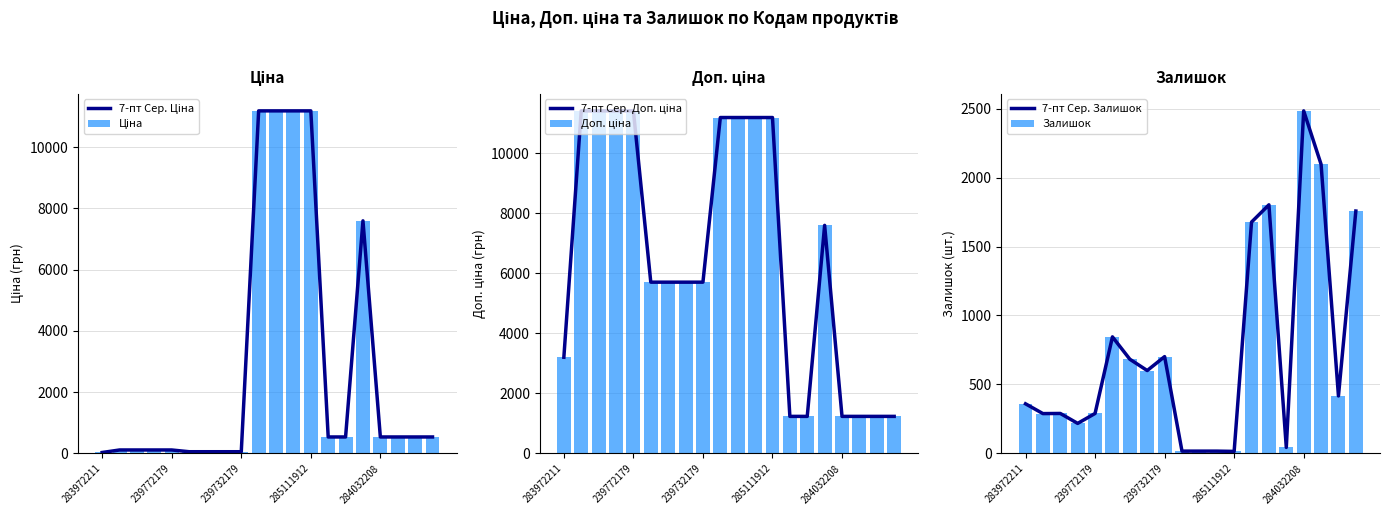

Reading left to right, transcribe all the data shown in this chart.

7-пт Сер. Ціна: 32.0	114.1	114.1	114.1	114.1	57.0	57.0	57.0	57.0	11188.2	11188.2	11188.2	11188.2	539.0	539.0	7596.5	539.0	539.0	539.0	539.0
Ціна: 32.0	114.1	114.1	114.1	114.1	57.0	57.0	57.0	57.0	11188.2	11188.2	11188.2	11188.2	539.0	539.0	7596.5	539.0	539.0	539.0	539.0
7-пт Сер. Доп. ціна: 3205.0	11410.0	11410.0	11410.0	11410.0	5705.0	5705.0	5705.0	5705.0	11188.2	11188.2	11188.2	11188.2	1235.4	1235.4	7596.5	1235.4	1235.4	1235.4	1235.4
Доп. ціна: 3205.0	11410.0	11410.0	11410.0	11410.0	5705.0	5705.0	5705.0	5705.0	11188.2	11188.2	11188.2	11188.2	1235.4	1235.4	7596.5	1235.4	1235.4	1235.4	1235.4
7-пт Сер. Залишок: 360.0	289.0	290.0	218.0	290.0	845.0	683.0	601.0	702.0	17.0	17.0	17.0	15.0	1677.0	1802.0	44.0	2483.0	2096.0	417.0	1757.0
Залишок: 360.0	289.0	290.0	218.0	290.0	845.0	683.0	601.0	702.0	17.0	17.0	17.0	15.0	1677.0	1802.0	44.0	2483.0	2096.0	417.0	1757.0